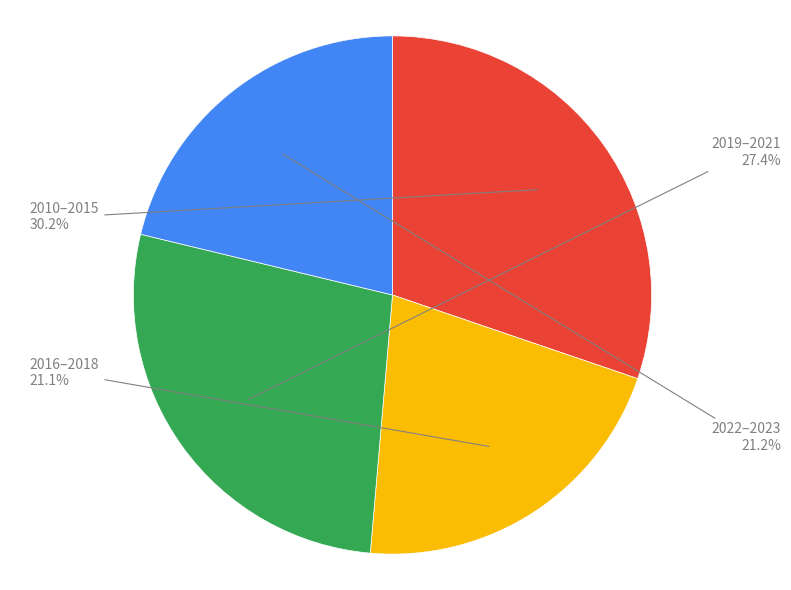

Do 2019–2021 and 2010–2015 together represent more than half of the pie?

Yes